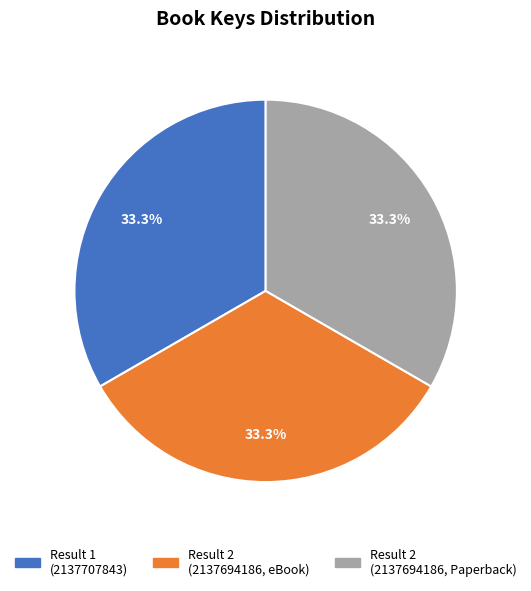

What percentage is NOT represented by Result 2 (2137694186, eBook)?

66.7%